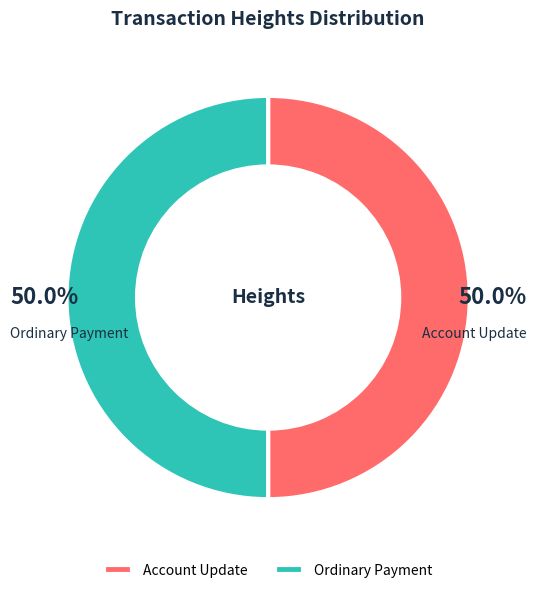

Is the sum of Ordinary Payment and Account Update greater than half?

Yes